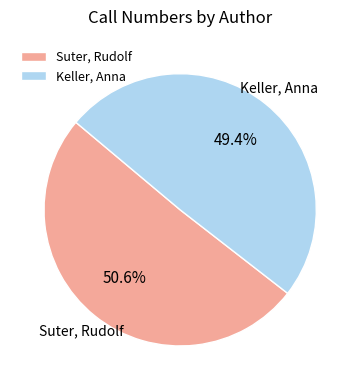

What percentage is NOT represented by Suter, Rudolf?

49.4%